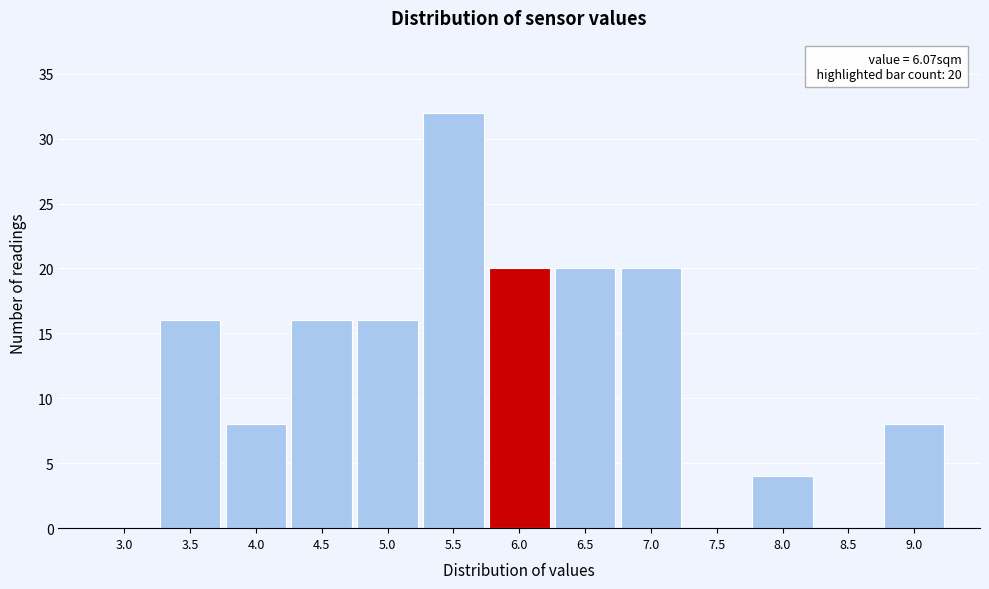

Reading left to right, extract all data points from this chart.

3.0=0	3.5=16	4.0=8	4.5=16	5.0=16	5.5=32	6.0=20	6.5=20	7.0=20	7.5=0	8.0=4	8.5=0	9.0=8